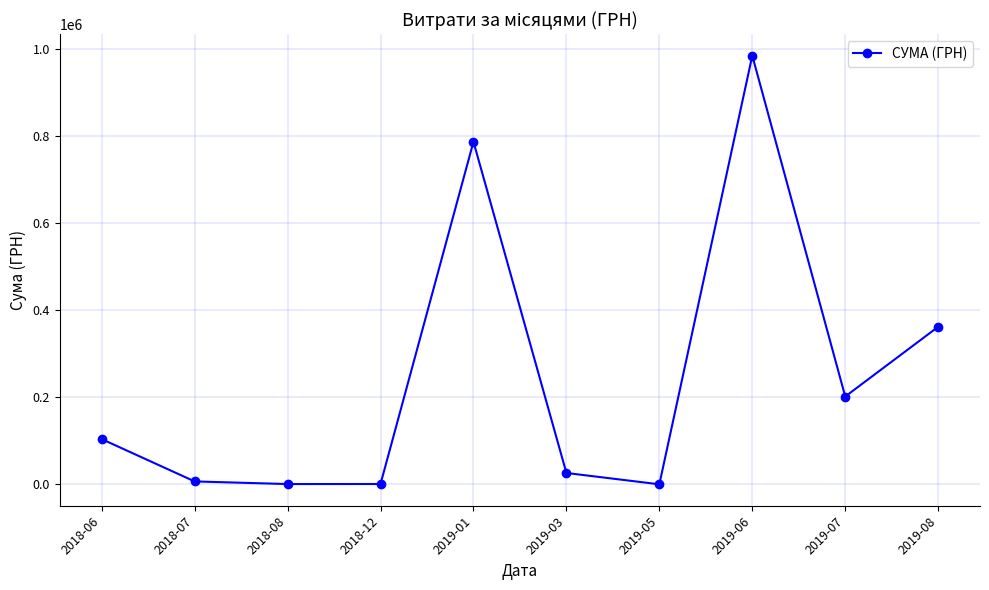

What position from the right is 2018-12?

7